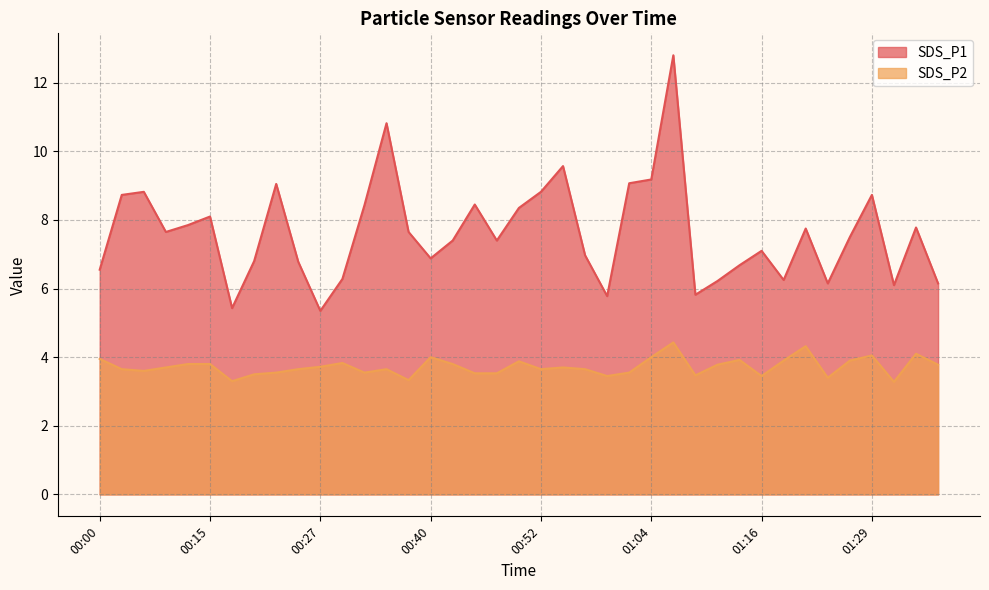

What is the value of the SDS_P2 point at the 2nd from the left?

3.6